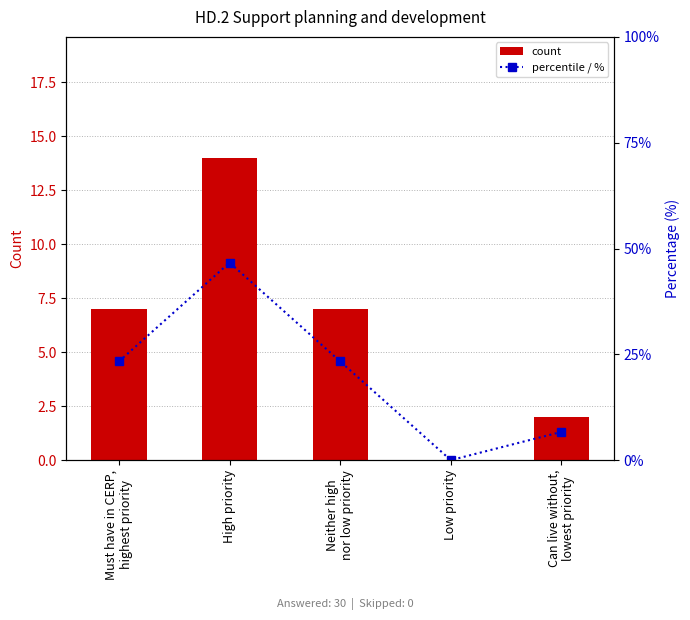

What is the label of the 4th bar from the left?

Low priority